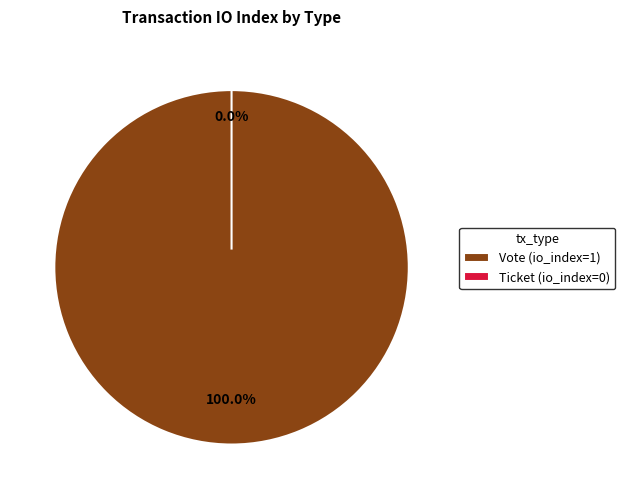

Do Vote and Ticket together represent more than half of the pie?

Yes